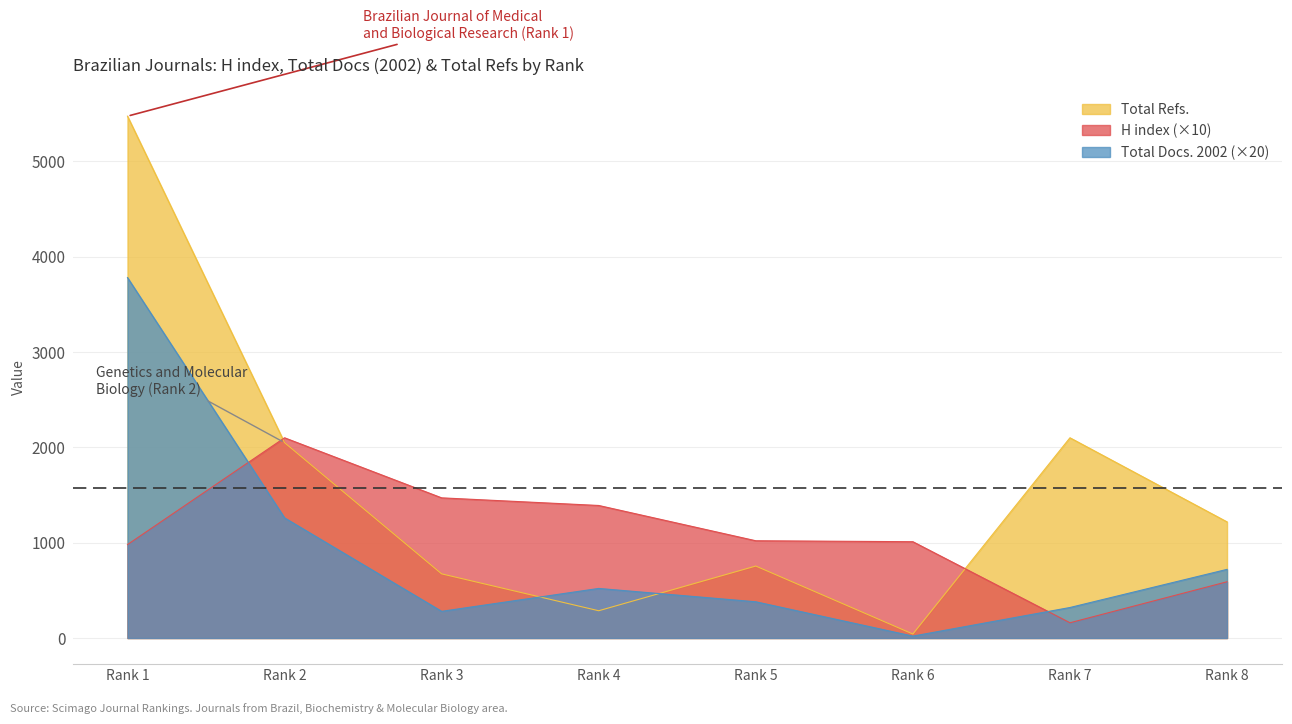

At which label does Total Refs. first exceed 1218?

Rank 1